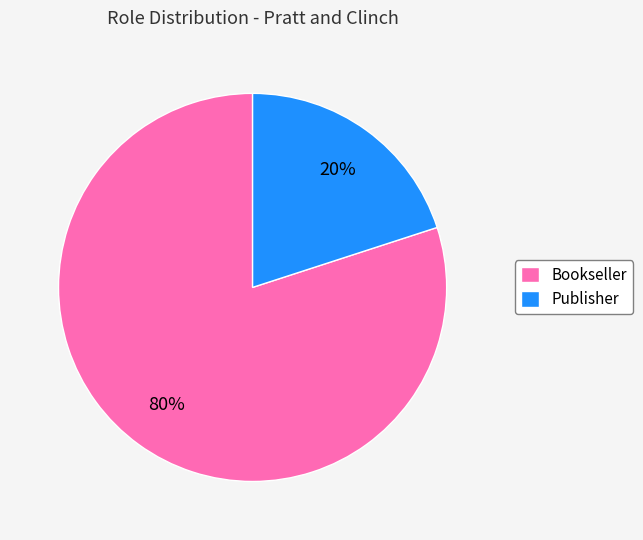

What is the largest slice in the pie chart?

Bookseller